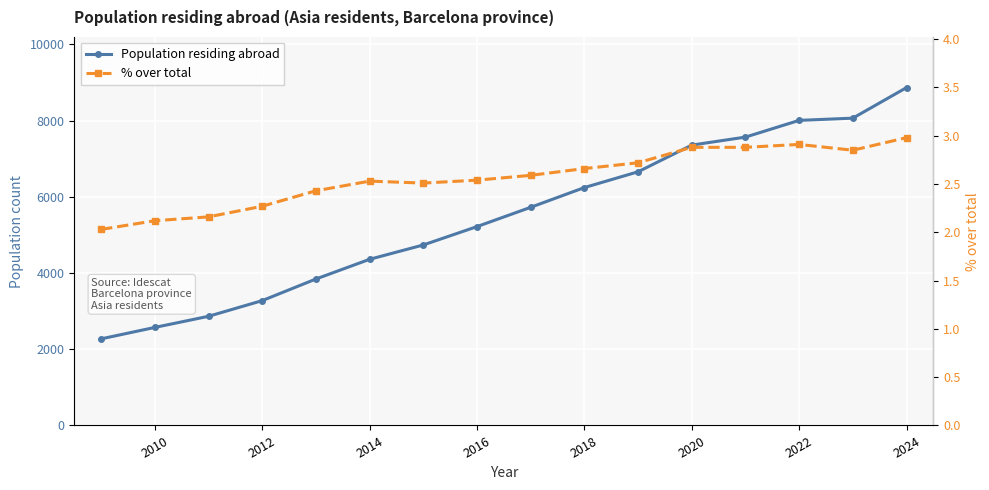

What is the difference between the maximum and minimum values in the % over total series?

1.0